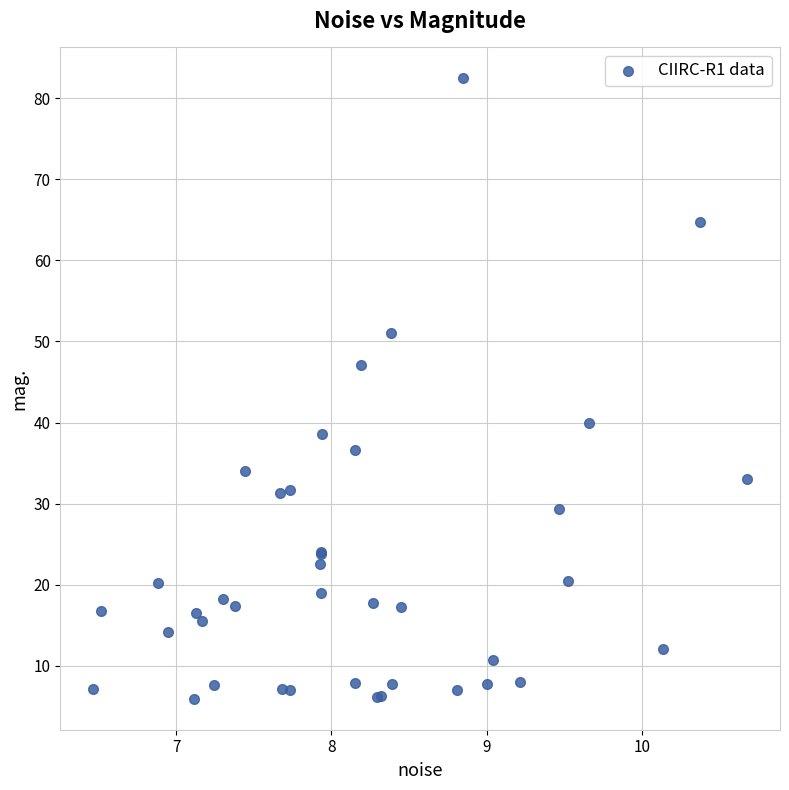

What Y value in the scatter plot is closest to 44?

47.1